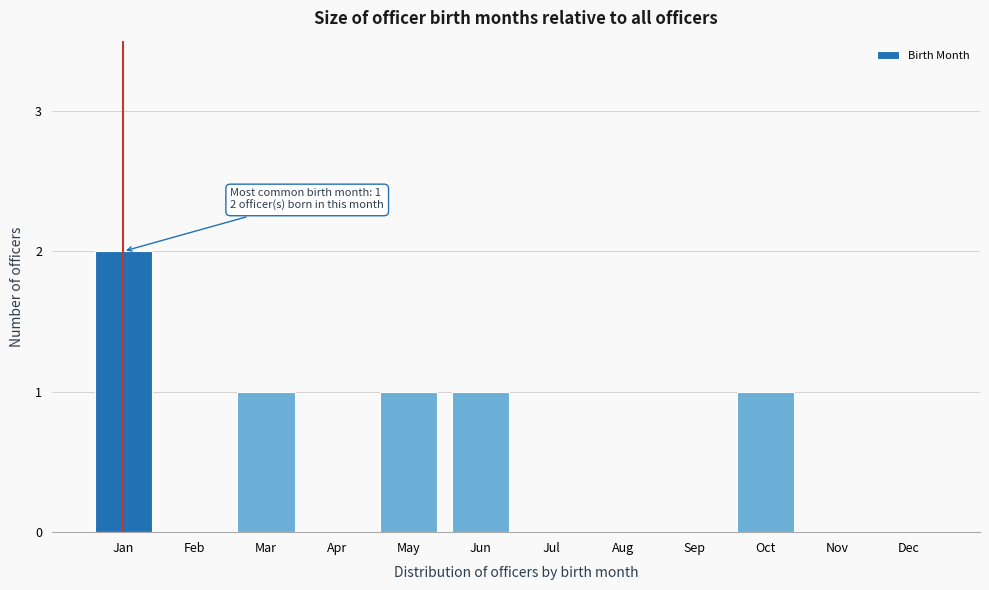

Reading left to right, list all the values displayed in this chart.

Jan=2	Feb=0	Mar=1	Apr=0	May=1	Jun=1	Jul=0	Aug=0	Sep=0	Oct=1	Nov=0	Dec=0